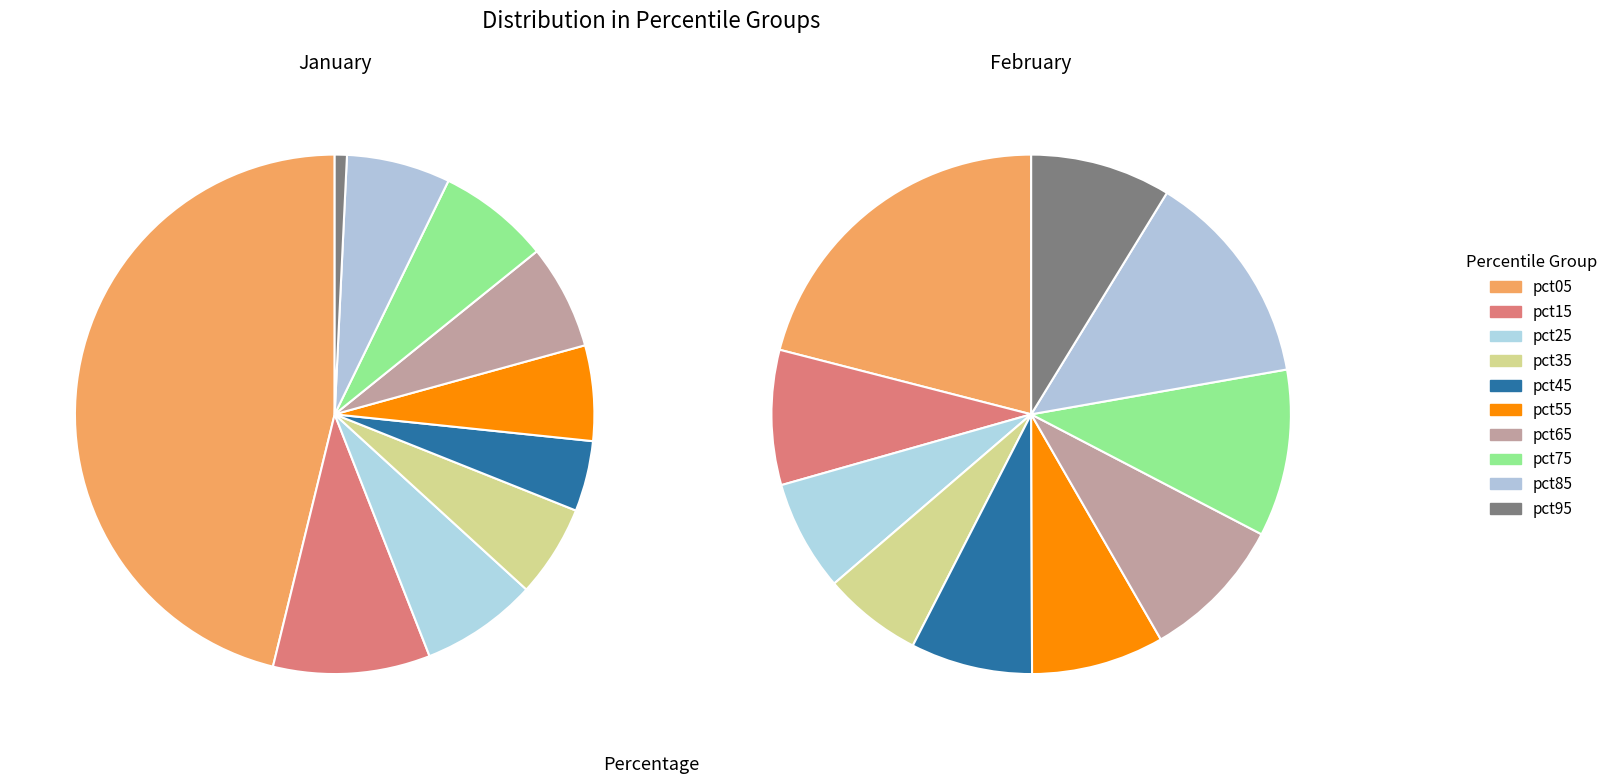

To the nearest percent, what portion does jan_values represent?

46%